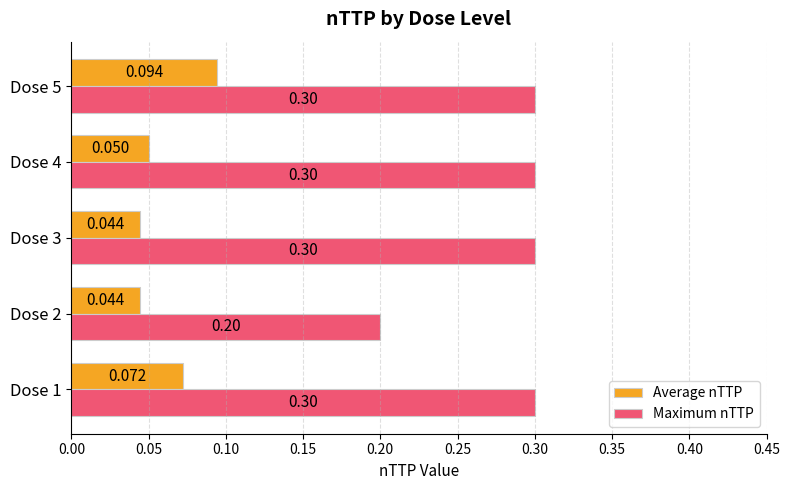

Which series has the largest total across all categories?

Maximum nTTP